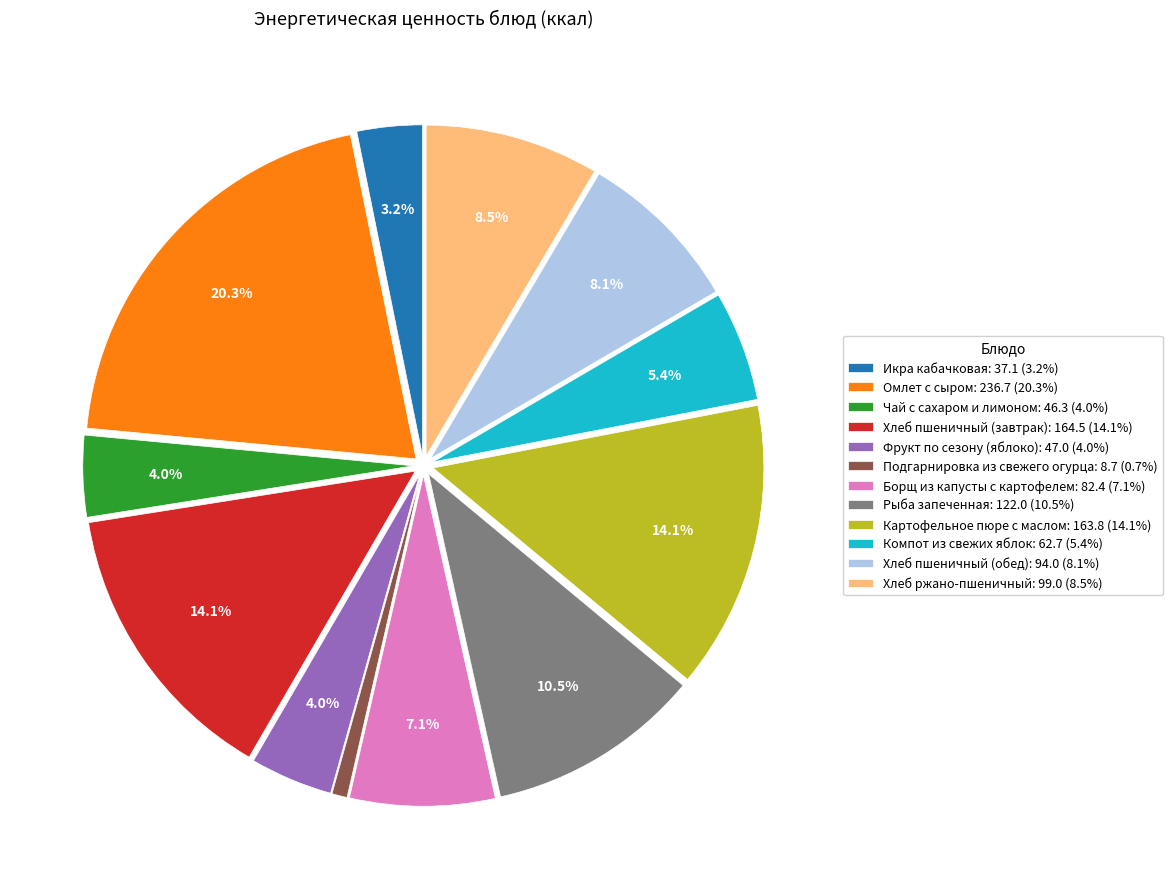

Does Хлеб пшеничный (завтрак) account for over 50% of the chart?

No